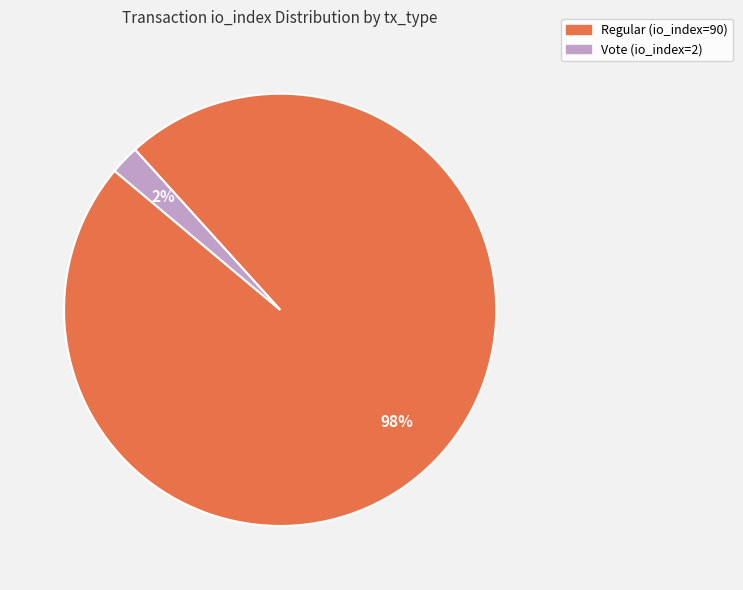

Rank the categories by value from lowest to highest.

Vote (io_index=2), Regular (io_index=90)